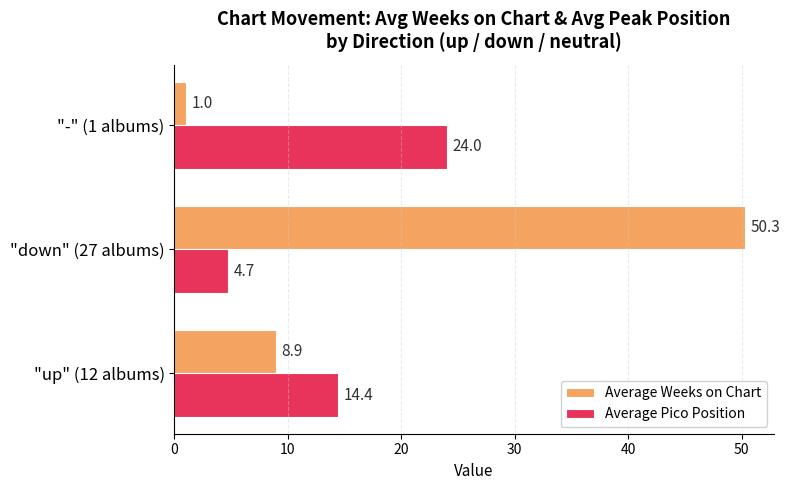

At how many categories does at least one series exceed 39?

1